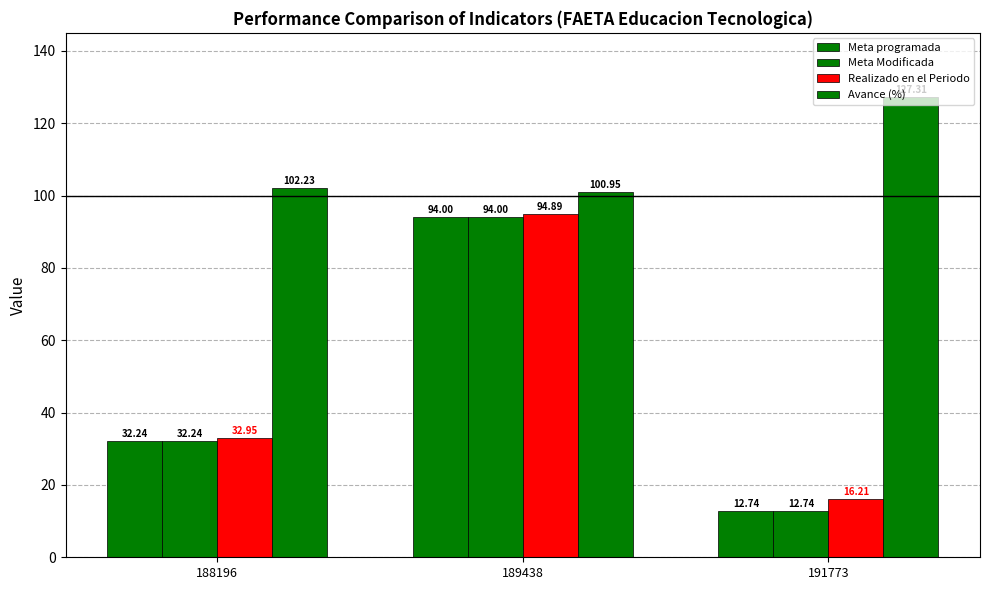

What is the difference between the maximum and second lowest values in the Meta Modificada series?

61.8